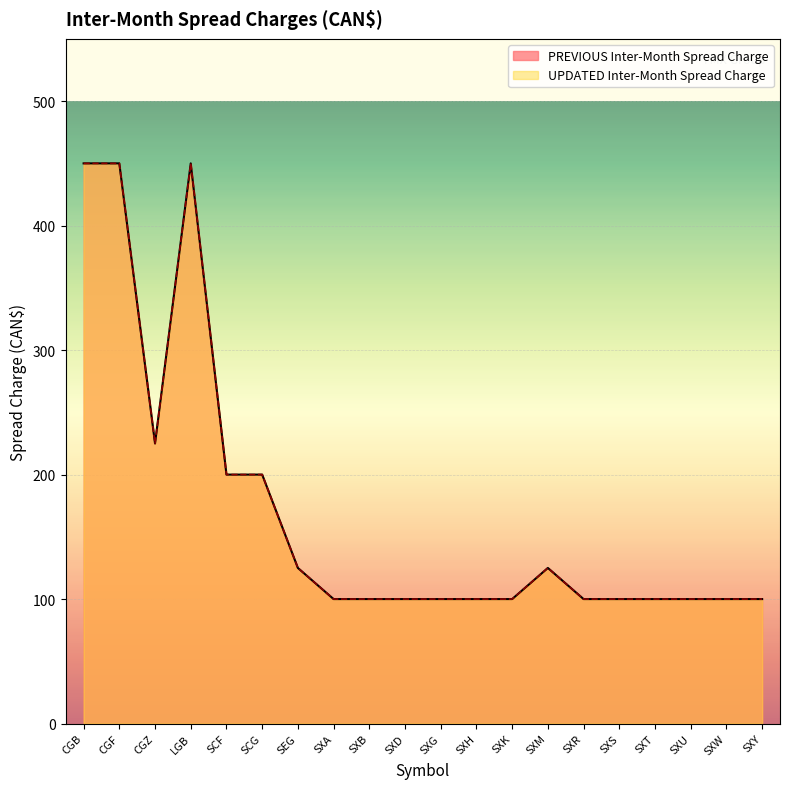

True or false: PREVIOUS Inter-Month Spread Charge has more than 2 interior local peaks.

False